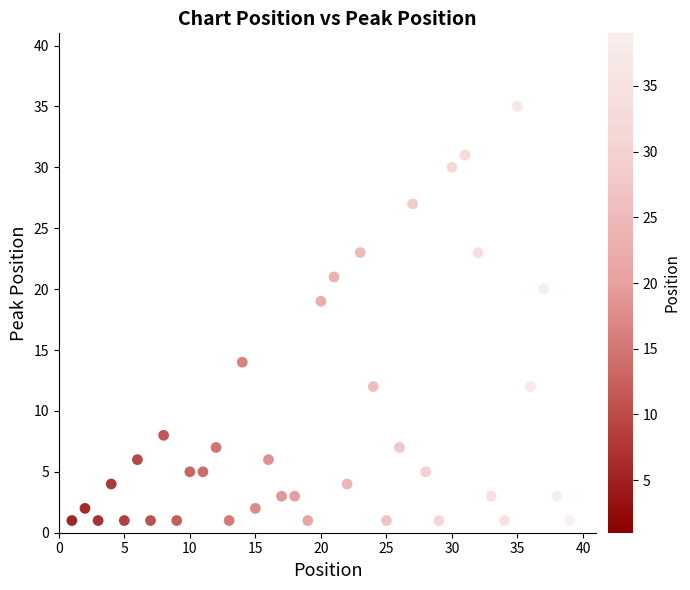

What is the range of X values (max minus min)?

38